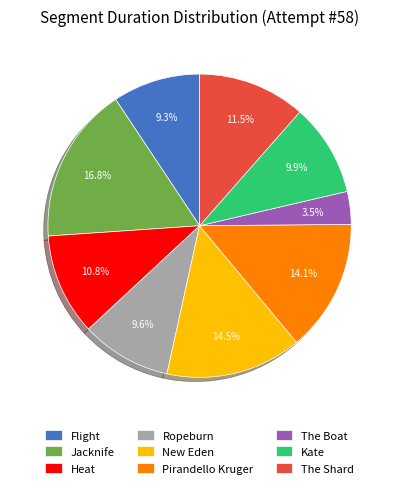

Which has a higher value, Pirandello Kruger or Ropeburn?

Pirandello Kruger